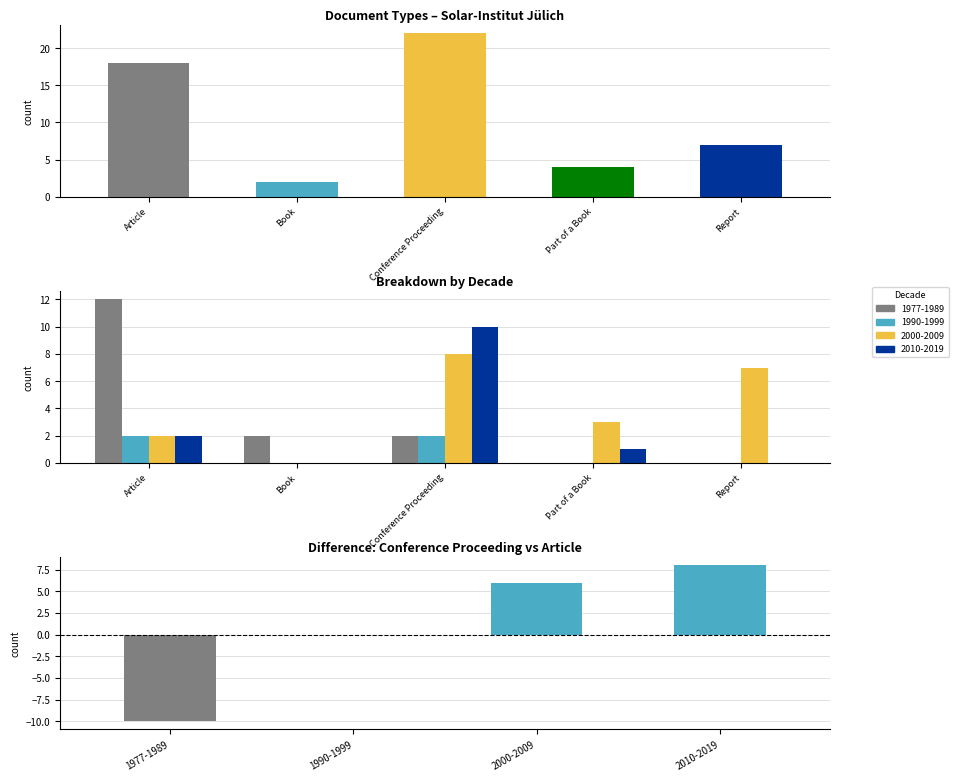

What is the value of the 4th bar from the left?

4